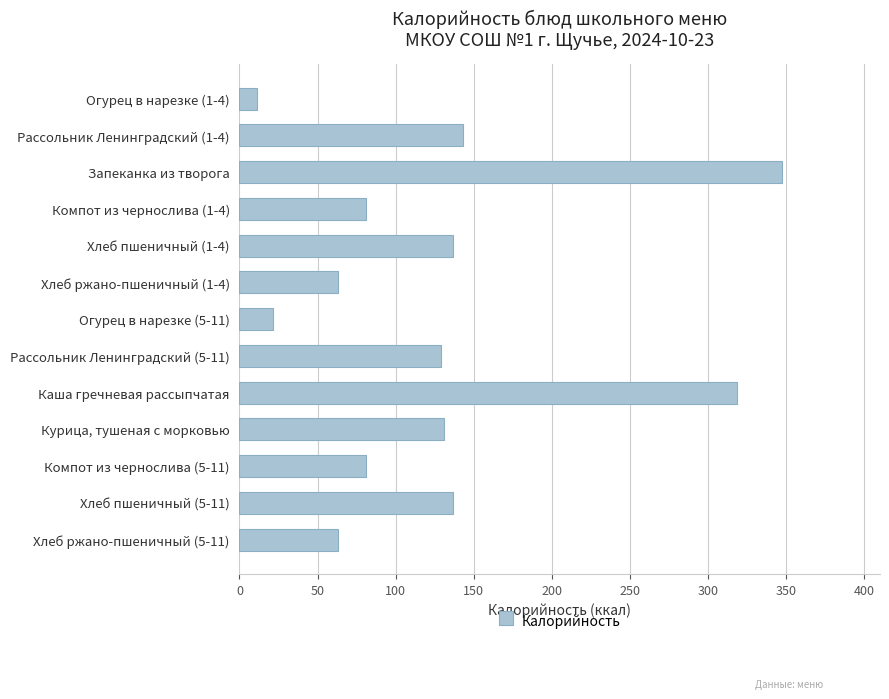

Which label corresponds to the largest value in the chart?

Запеканка из творога